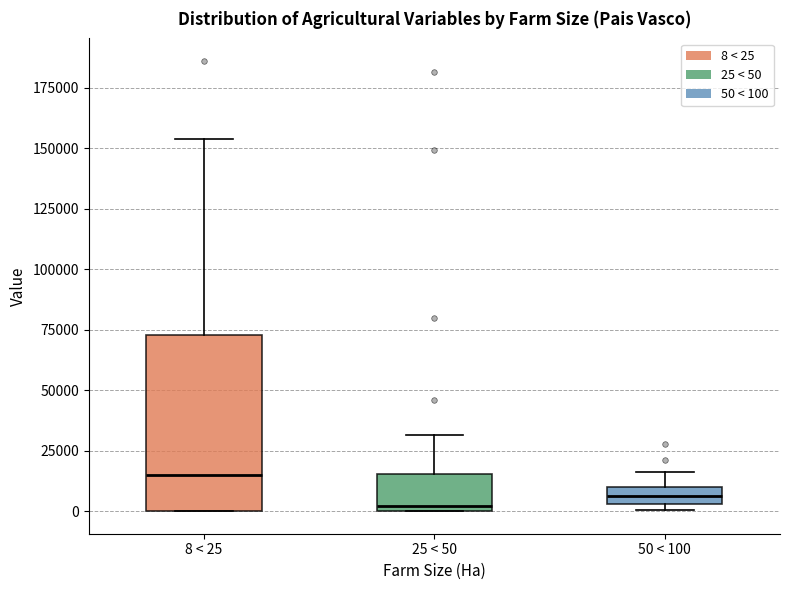

Where does the upper whisker of the box for 50 < 100 end on the y-axis? The values are not printed on the chart, so give them approximately, as read against the axis.

15000